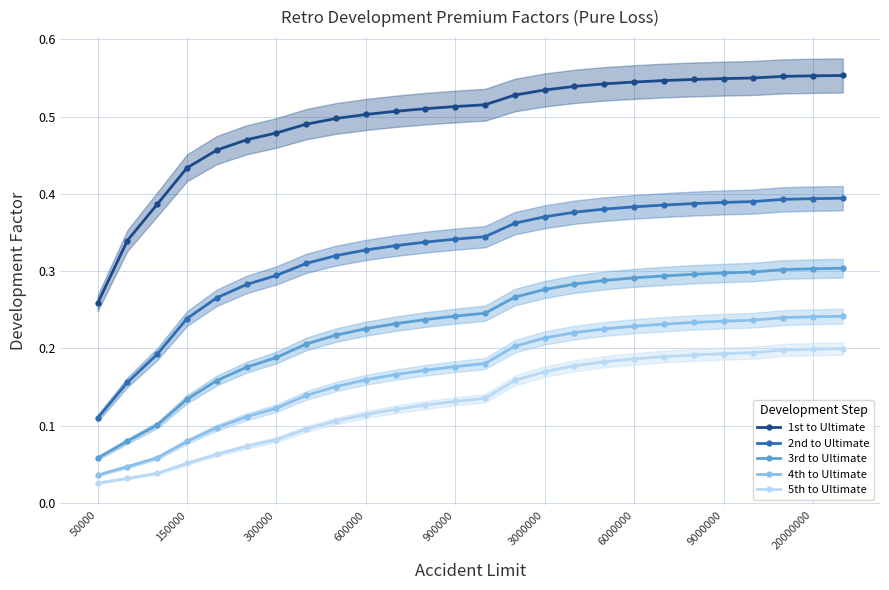

Does the chart have visible grid lines?

Yes